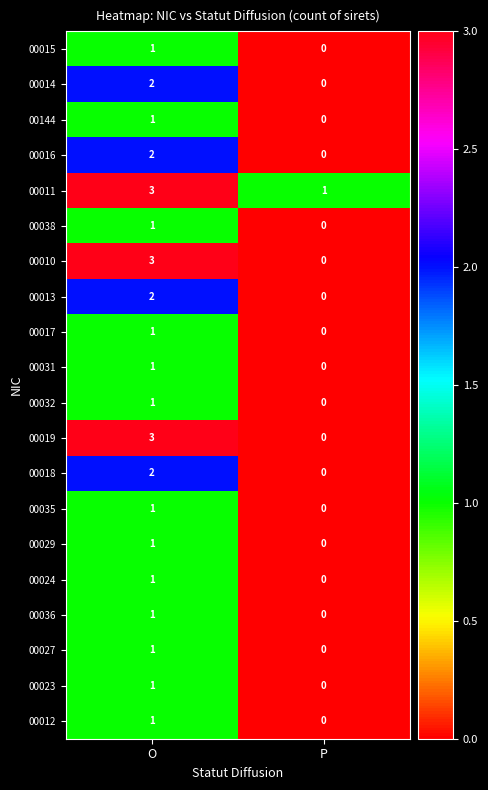

What is the difference between the 00010 values at P and O?

3